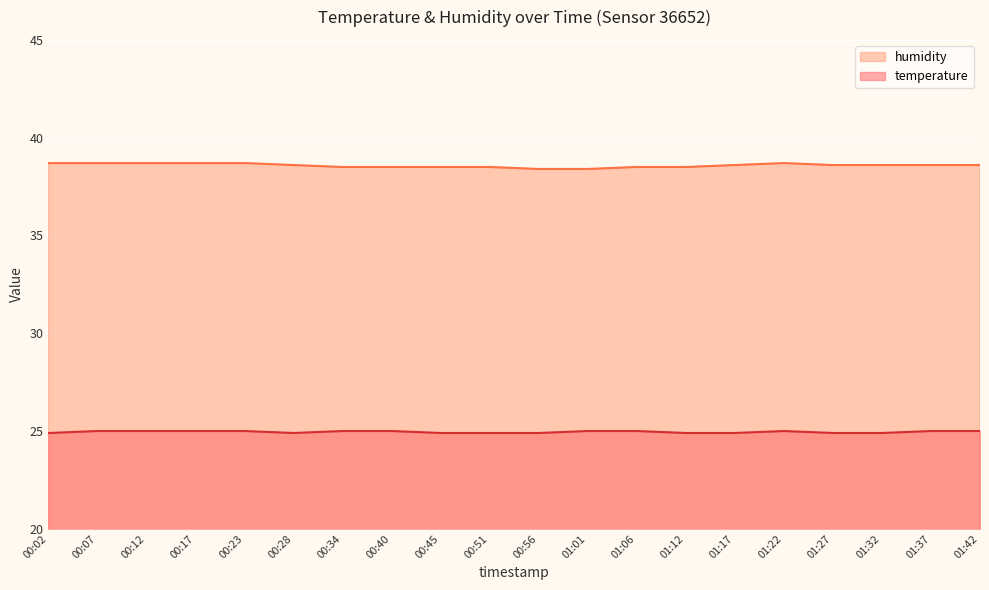

Reading right to left, list all the values displayed in this chart.

temperature: 25.0	25.0	24.9	24.9	25.0	24.9	24.9	25.0	25.0	24.9	24.9	24.9	25.0	25.0	24.9	25.0	25.0	25.0	25.0	24.9
humidity: 38.6	38.6	38.6	38.6	38.7	38.6	38.5	38.5	38.4	38.4	38.5	38.5	38.5	38.5	38.6	38.7	38.7	38.7	38.7	38.7